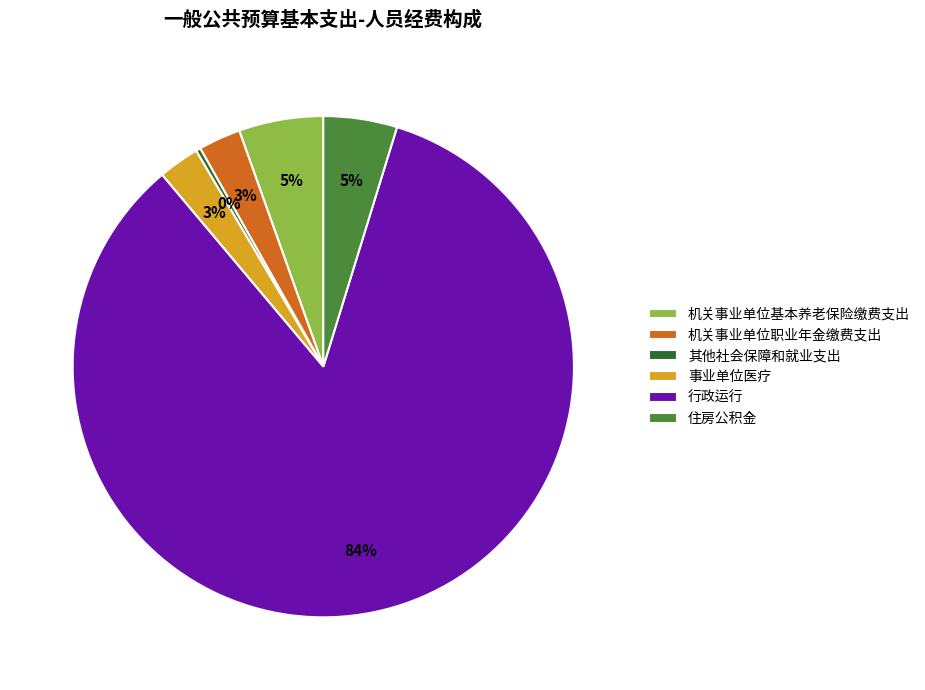

What is the smallest slice in the pie chart?

其他社会保障和就业支出